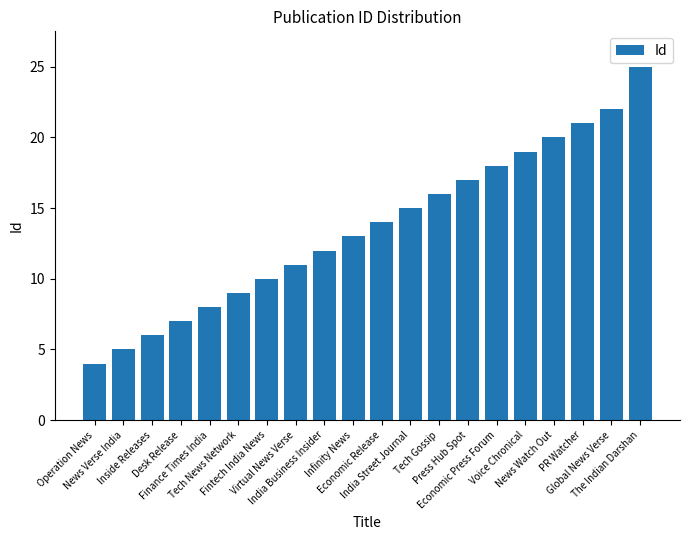

What is the change in value from News Watch Out to PR Watcher?

+1